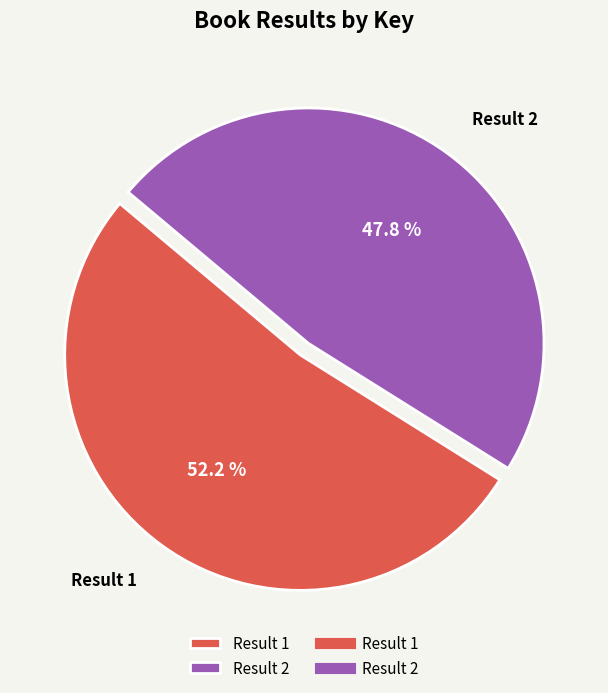

Is the sum of Result 1 and Result 2 greater than half?

Yes